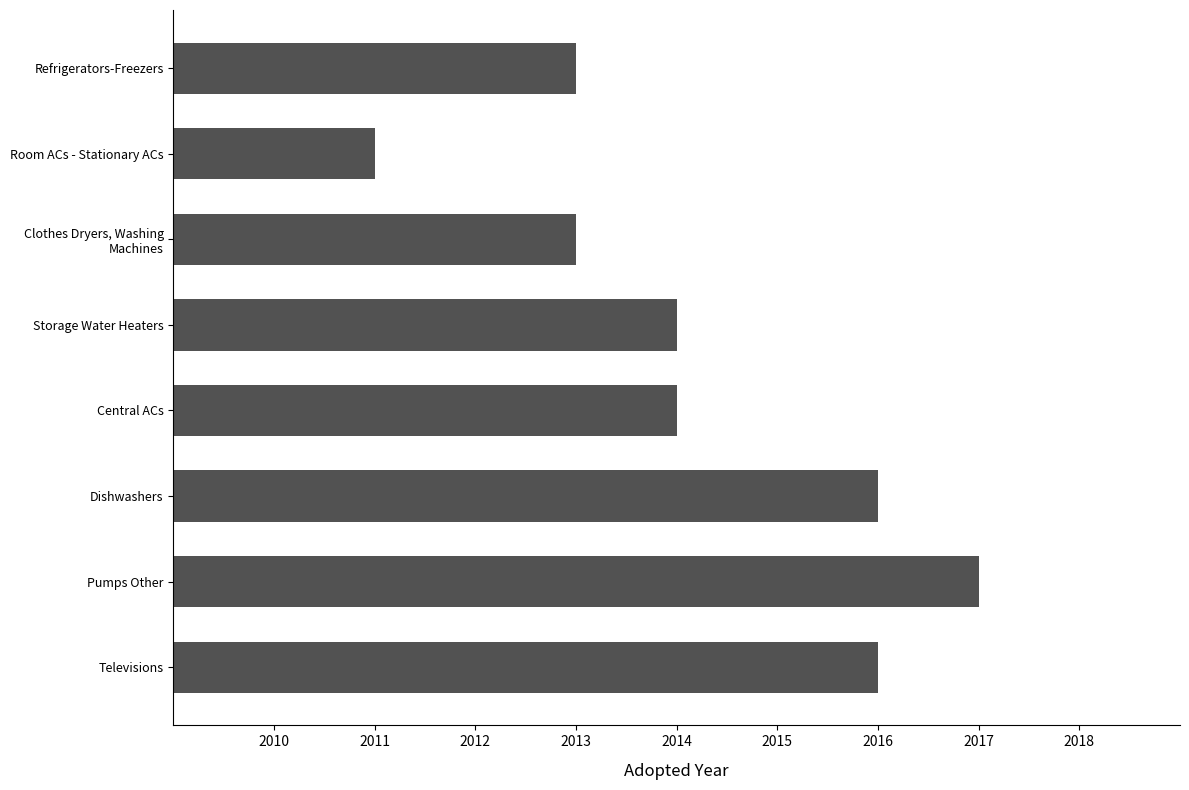

Which category has the lowest value across all series?

Room ACs - Stationary ACs